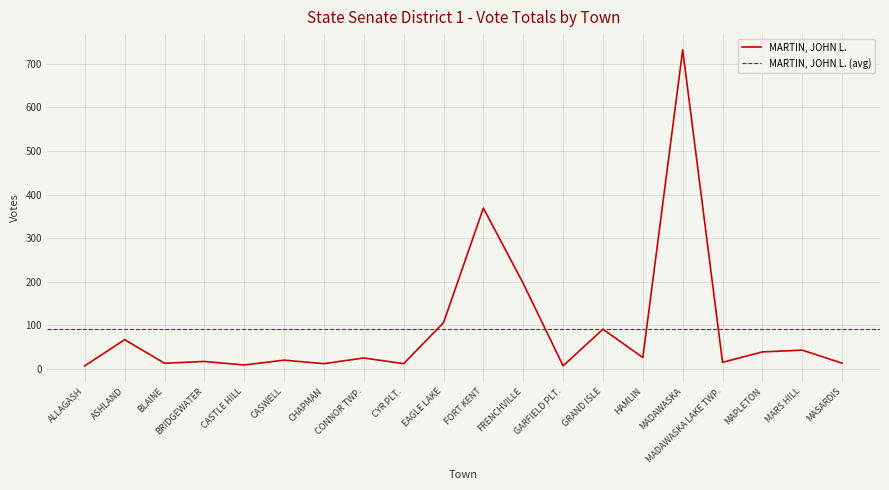

What is the difference between the second highest and minimum values?

362